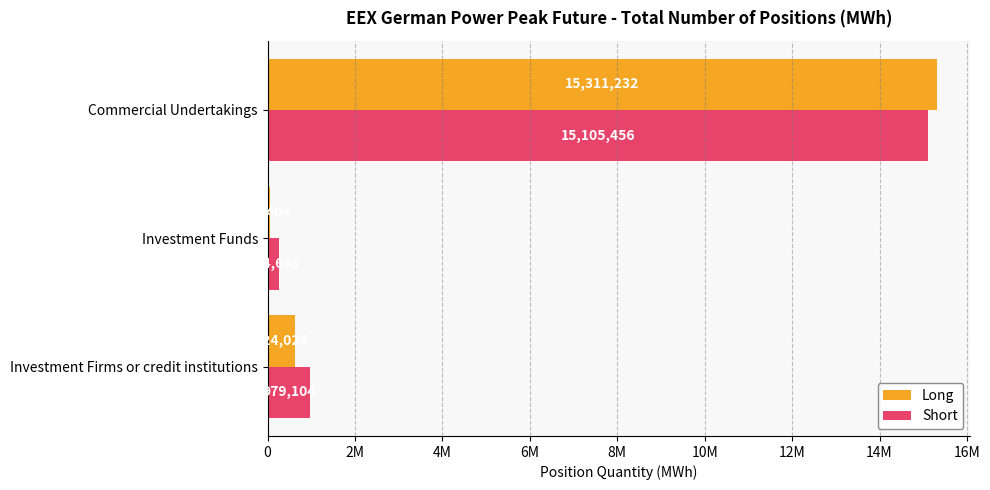

What is the sum of all Short values?

16349256